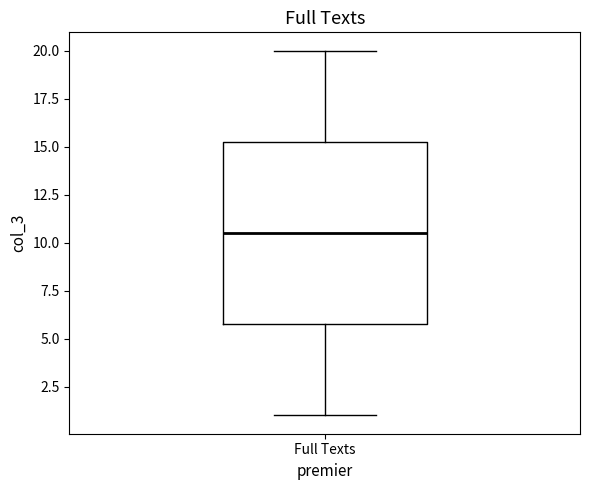

Read this box plot against the y-axis: the position of the median line, the range covered by the box, and the ends of both whiskers. The values are not printed on the chart, so give them approximately, as read against the axis.

median 10.5, box 6.0 to 15.5, whiskers 1.0 to 20.0